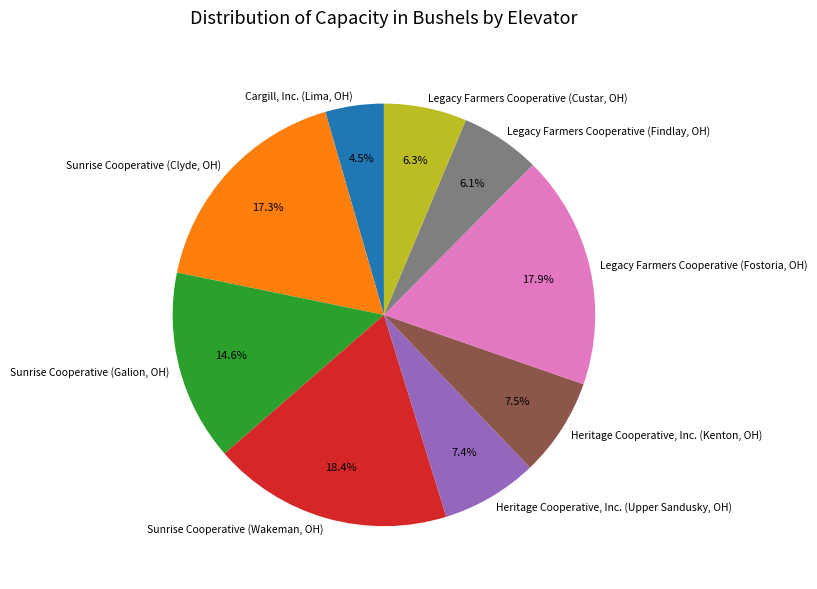

Between Legacy Farmers Cooperative (Findlay, OH) and Heritage Cooperative, Inc. (Kenton, OH), which is larger?

Heritage Cooperative, Inc. (Kenton, OH)